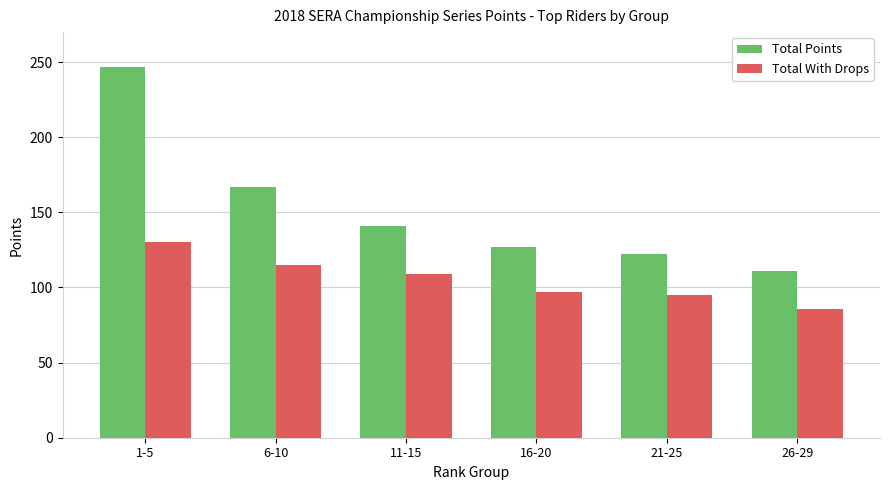

What is the total value across all series at 16-20?

224